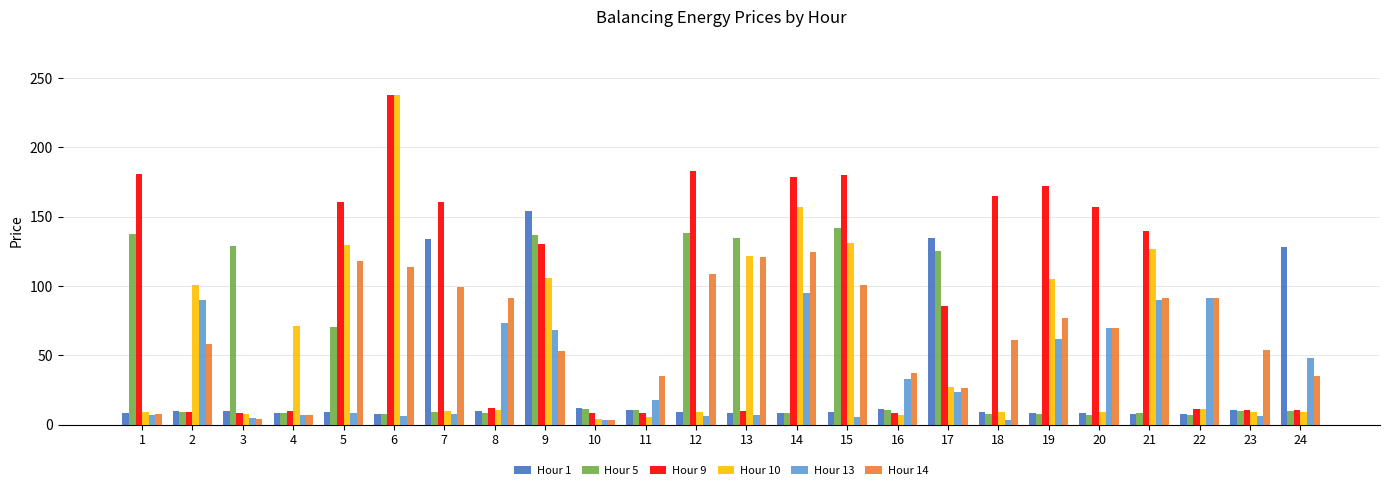

What is the difference between the highest and lowest values at 17?

111.3